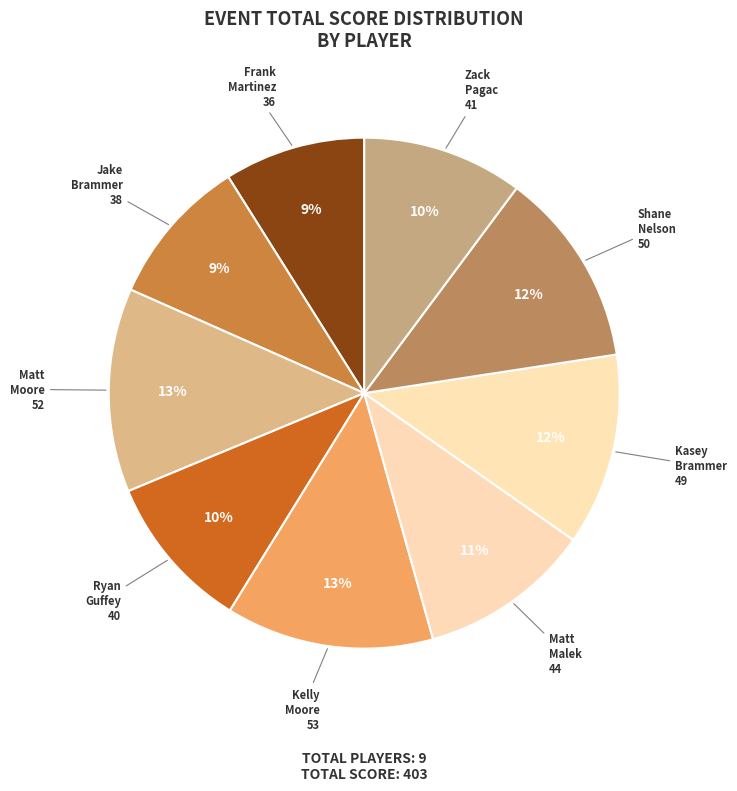

Do Matt Malek and Kasey Brammer together represent more than half of the pie?

No